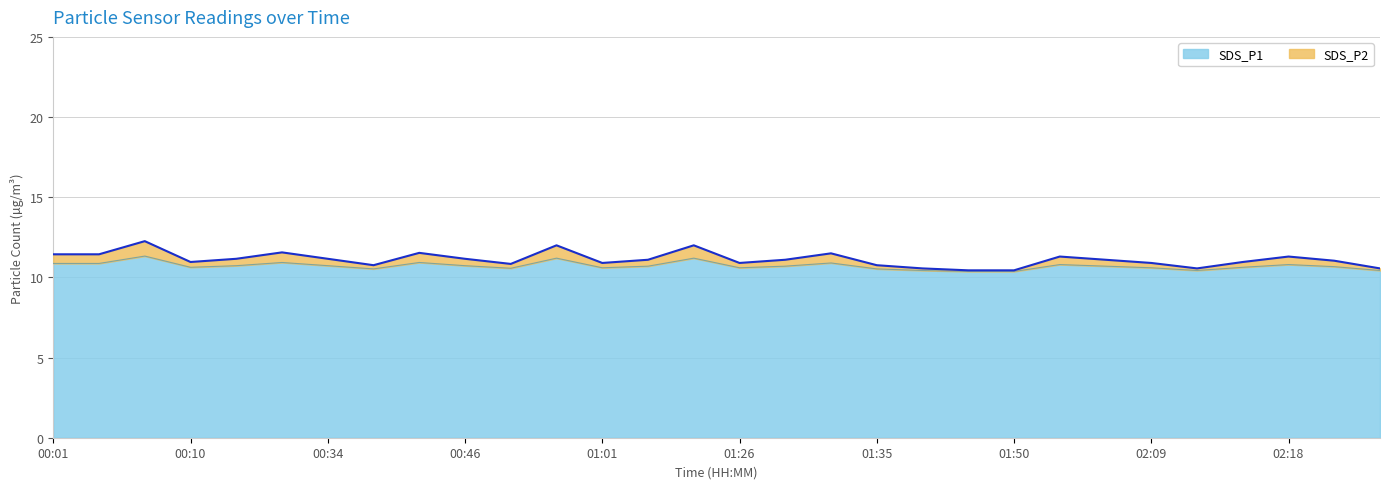

True or false: SDS_P2 has more than 0 points higher than both neighbors.

True